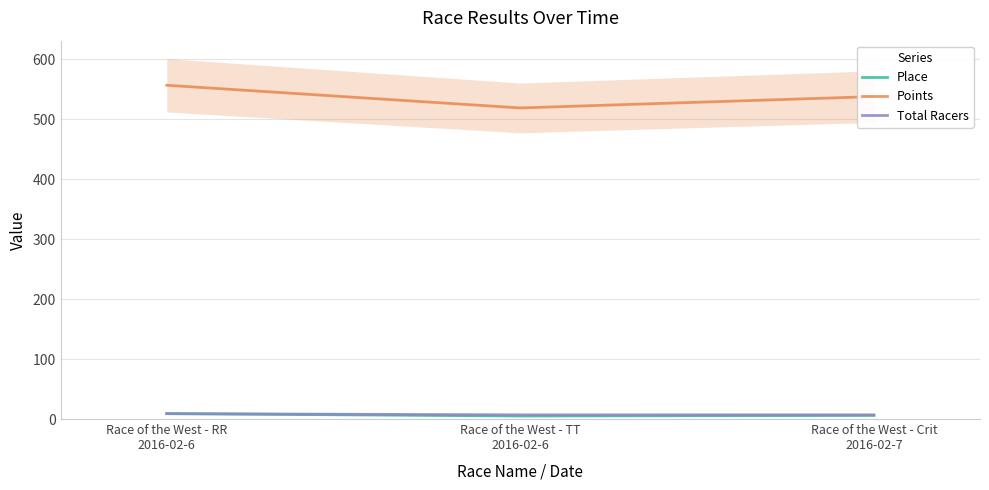

What is the label of the 1st point from the left?

Race of the West - RR
2016-02-6